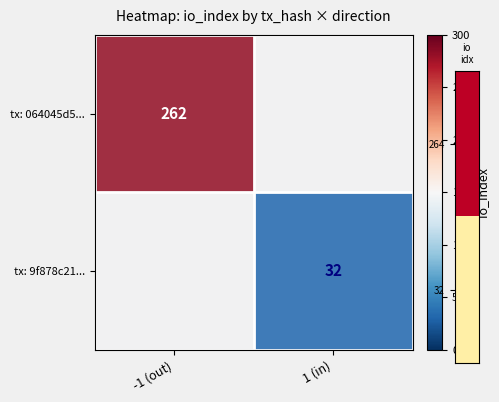

What is the difference between the highest and lowest values at -1 (out)?

262